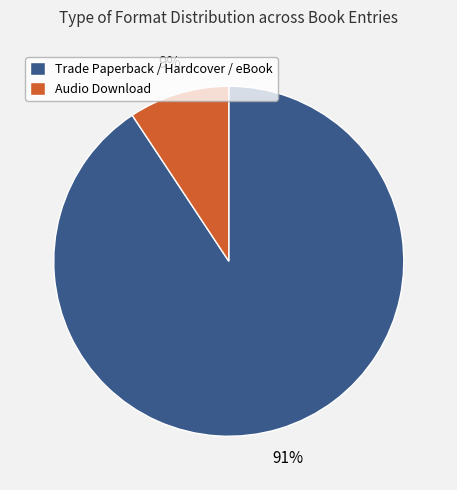

Is it true that Audio Download is 9% of the pie?

True